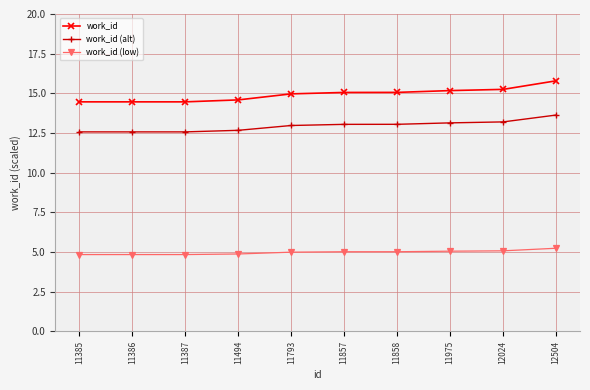

At how many categories does at least one series exceed 6?

10